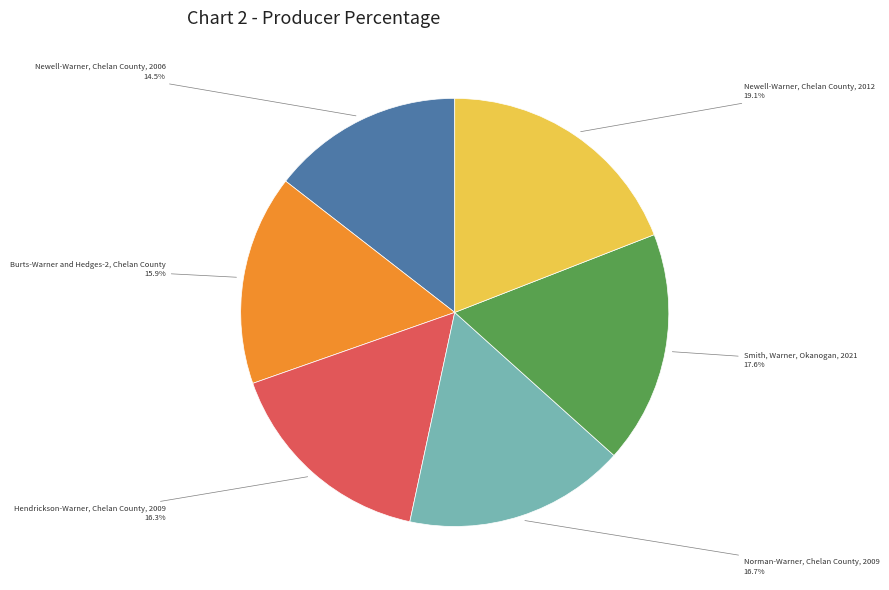

Does any single category account for the majority?

No